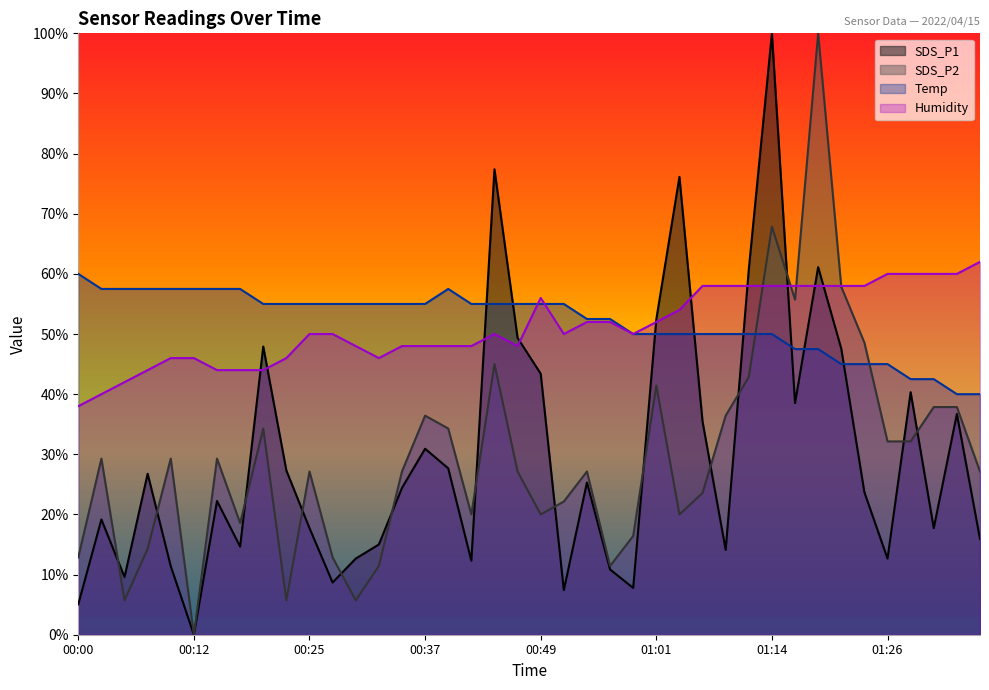

Which category has the highest value across all series?

01:14